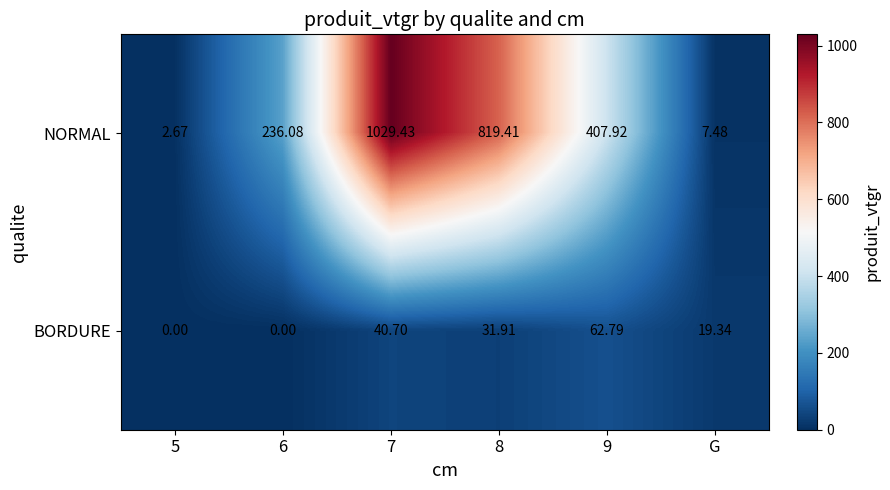

What is the maximum value shown in the chart?

1029.4